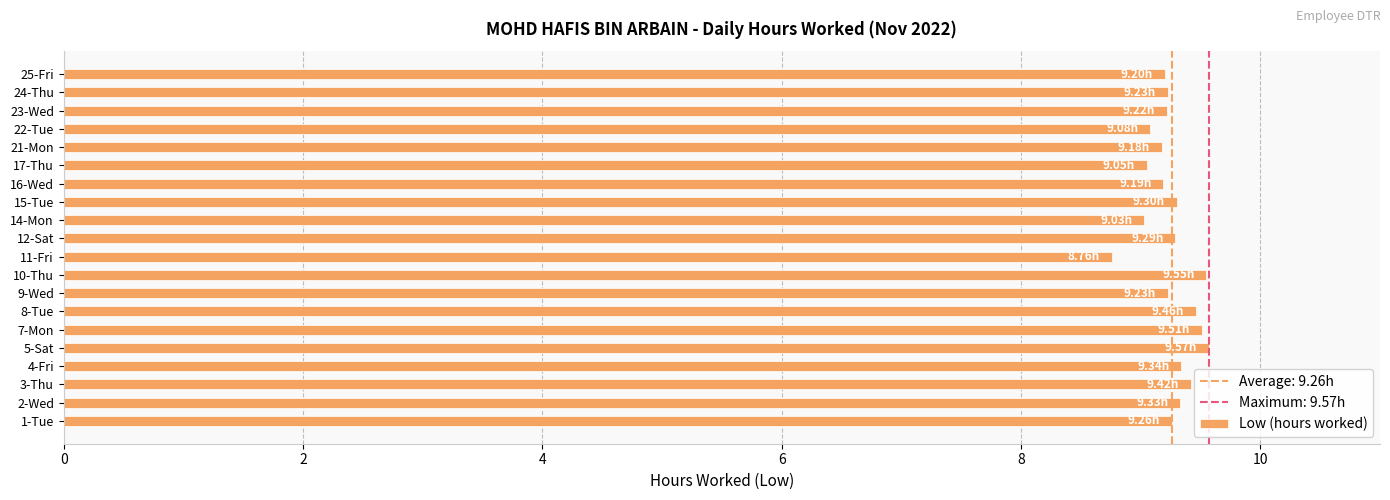

What is the sum of the values at 17-Thu and 9-Wed?

18.3